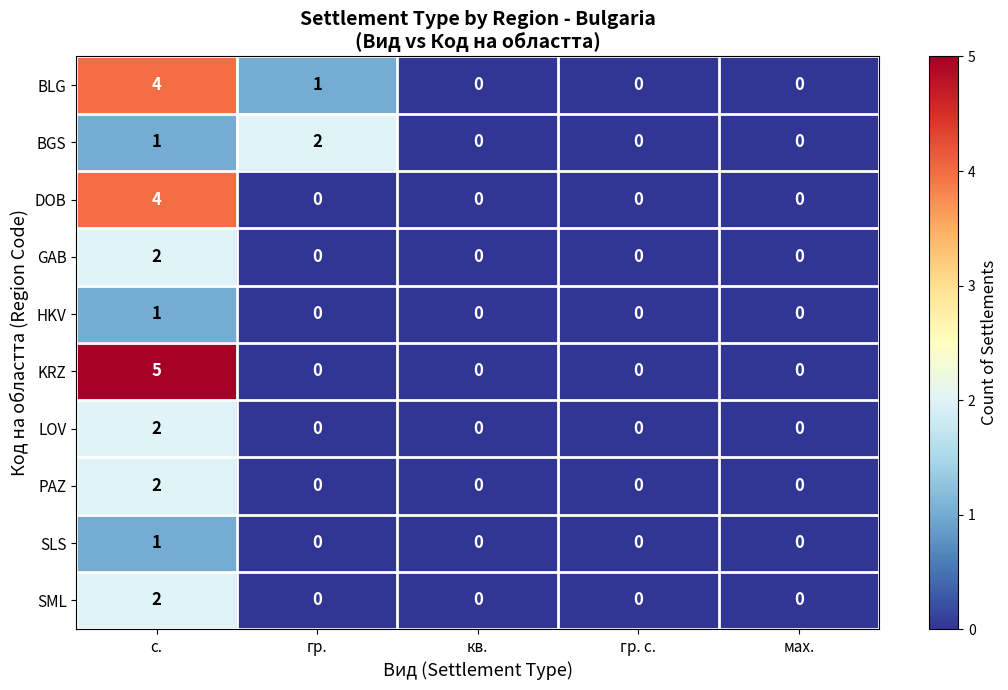

The BLG series shows 0 at мах.. True or false?

True